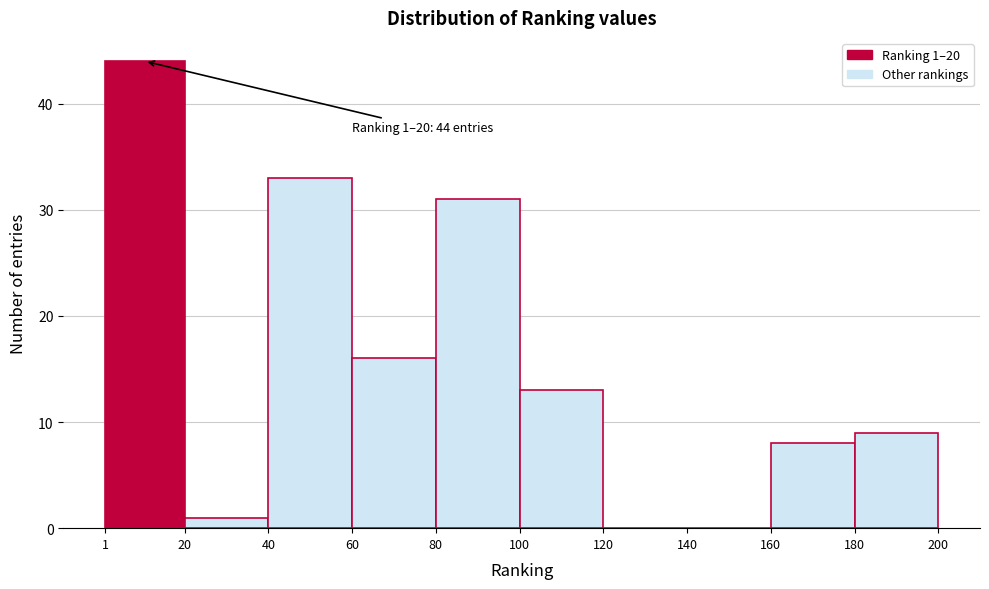

Over which range of the x-axis is the bar tallest?

1 to 20